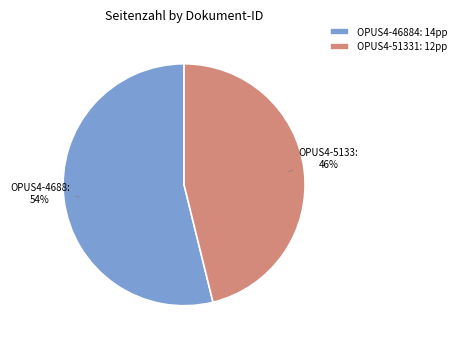

Is it true that OPUS4-46884 is 54% of the pie?

True